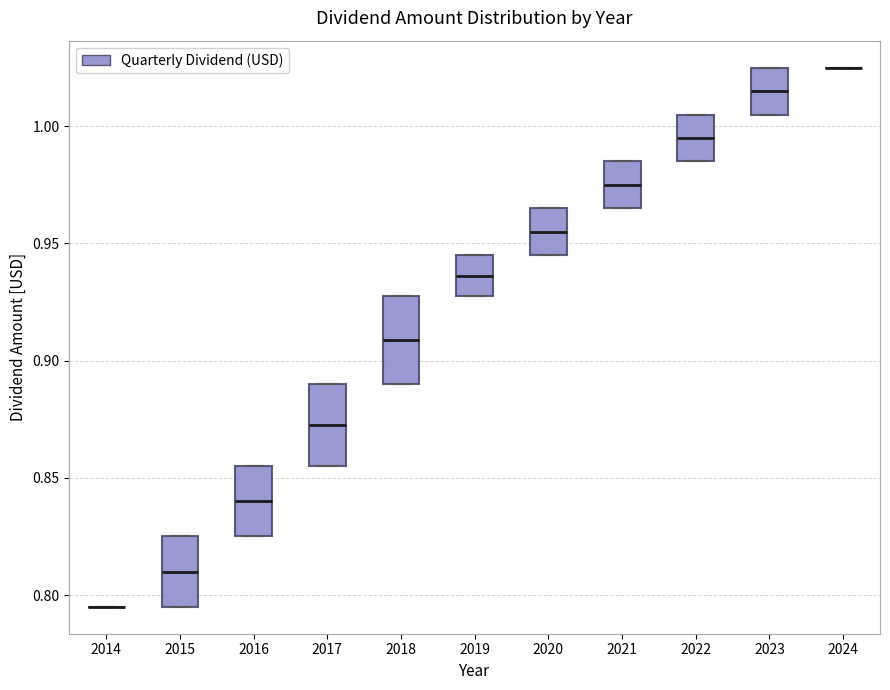

Reading left to right, read every box against the y-axis: the position of its median line, the range the box covers, and the ends of its whiskers. The values are not printed on the chart, so give them approximately, as read against the axis.

2014: box collapsed to a line at 0.795, whiskers 0.795 to 0.795
2015: median 0.810, box 0.795 to 0.825, whiskers 0.795 to 0.825
2016: median 0.840, box 0.825 to 0.855, whiskers 0.825 to 0.855
2017: median 0.875, box 0.855 to 0.890, whiskers 0.855 to 0.890
2018: median 0.910, box 0.890 to 0.930, whiskers 0.890 to 0.930
2019: median 0.935, box 0.930 to 0.945, whiskers 0.930 to 0.945
2020: median 0.955, box 0.945 to 0.965, whiskers 0.945 to 0.965
2021: median 0.975, box 0.965 to 0.985, whiskers 0.965 to 0.985
2022: median 0.995, box 0.985 to 1.005, whiskers 0.985 to 1.005
2023: median 1.015, box 1.005 to 1.025, whiskers 1.005 to 1.025
2024: box collapsed to a line at 1.025, whiskers 1.025 to 1.025